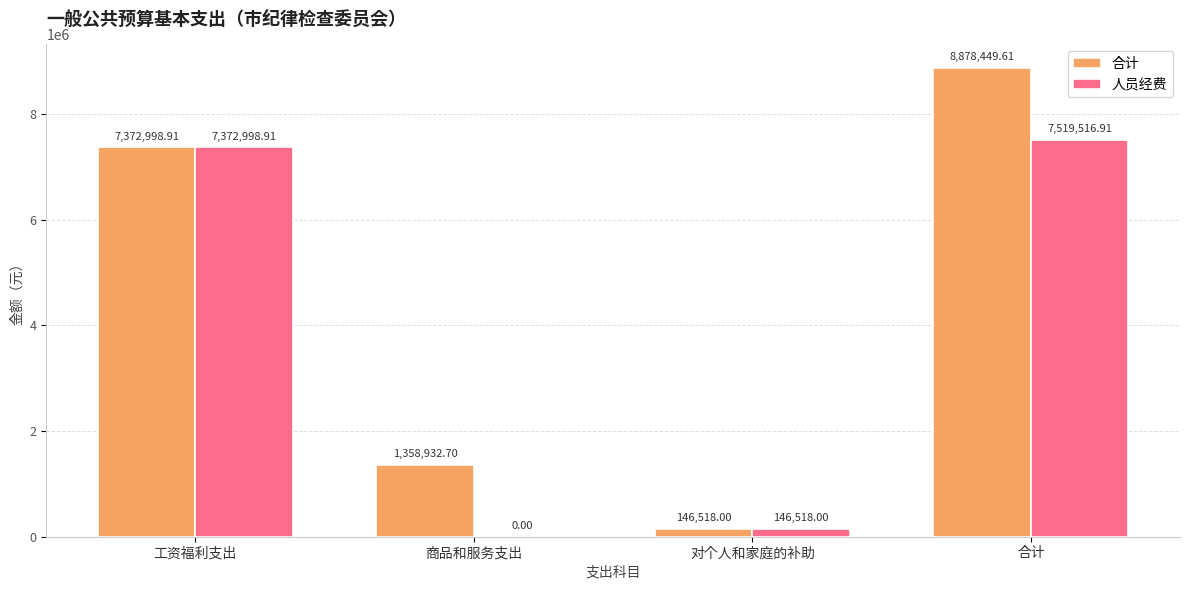

What is the sum of the 合计 values at 对个人和家庭的补助 and 工资福利支出?

7519516.9